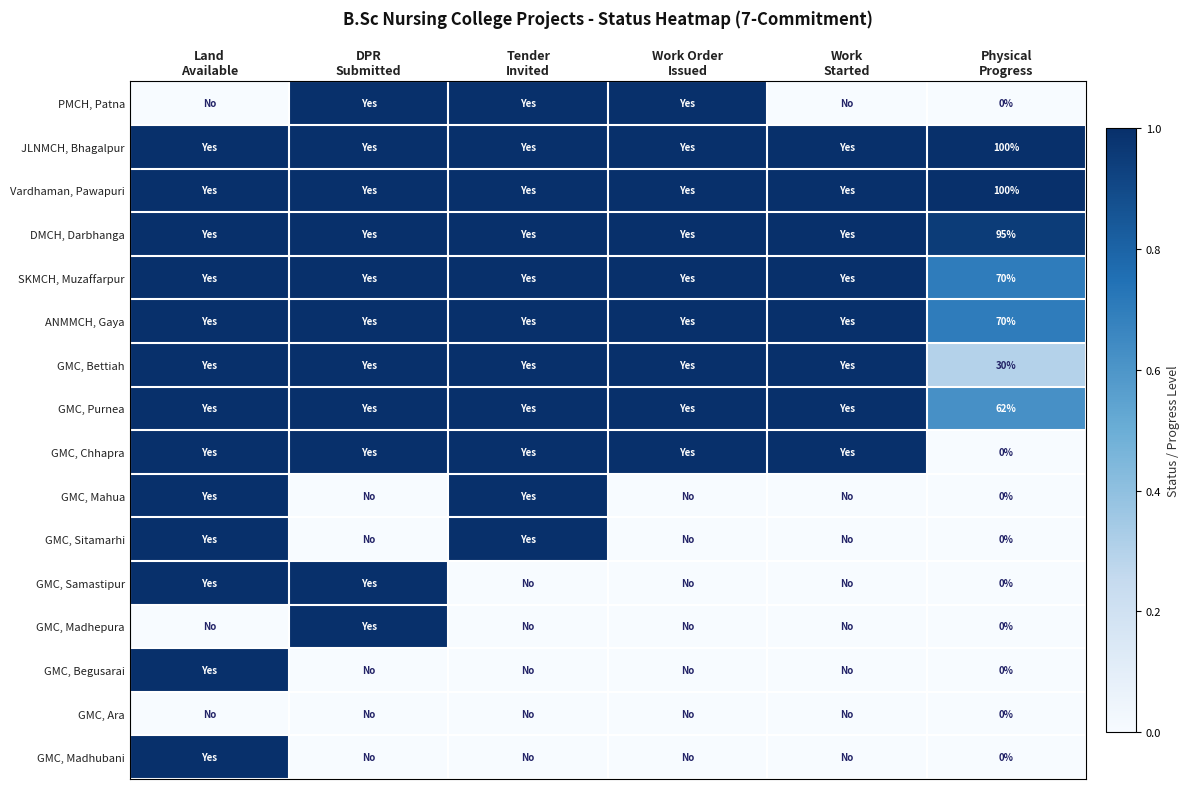

Where is SKMCH, Muzaffarpur nearest to the value 0?

Physical Progress